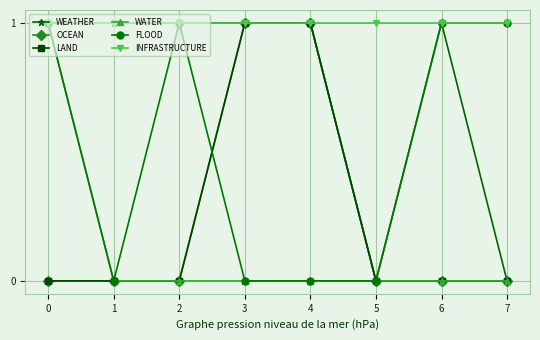

Is this an area chart (filled region under the line)?

No